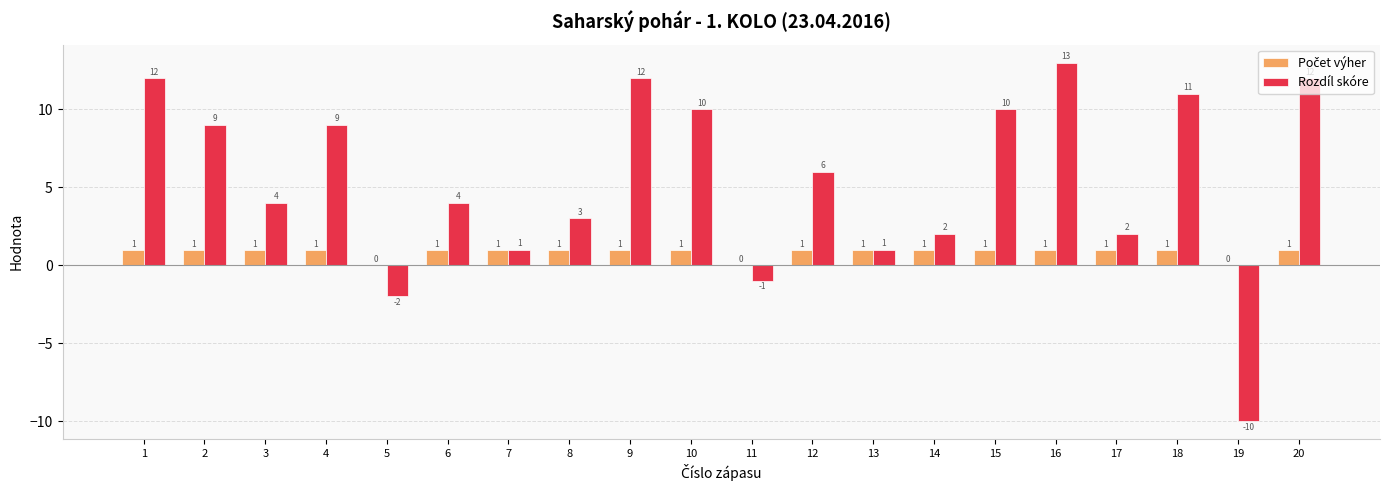

How many groups of bars are there?

20